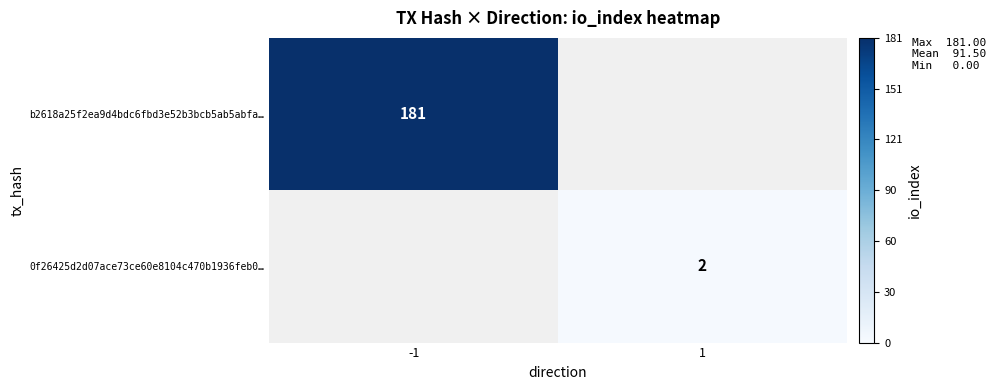

The 0f26425d2d07ace73ce60e8104c470b1936feb0… series shows 4 at 1. True or false?

False